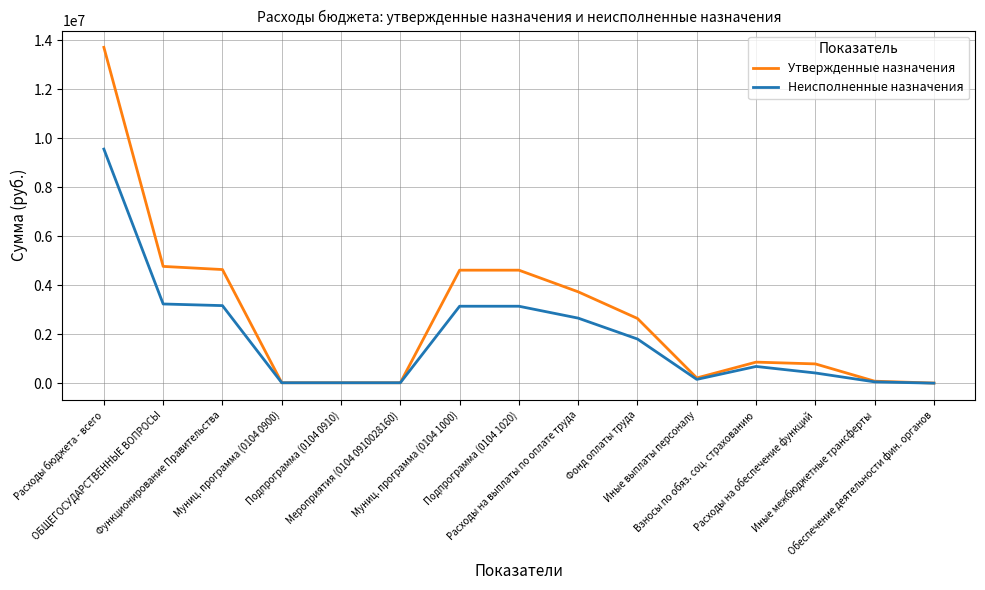

What is the greatest value displayed?

13710300.0